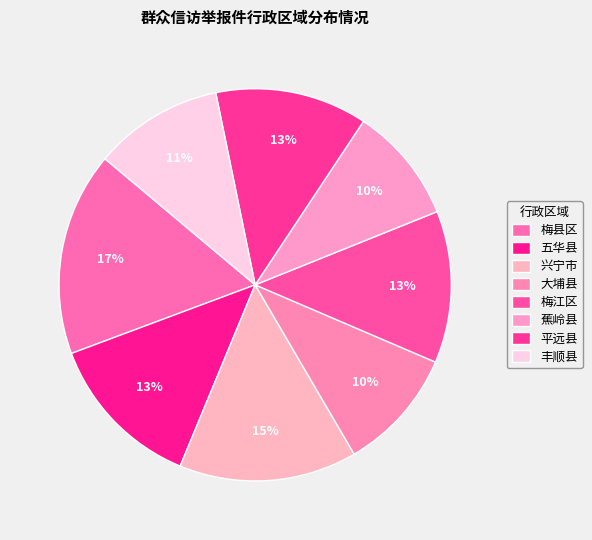

To the nearest percent, what is the combined percentage of 大埔县 and 梅县区?

27%